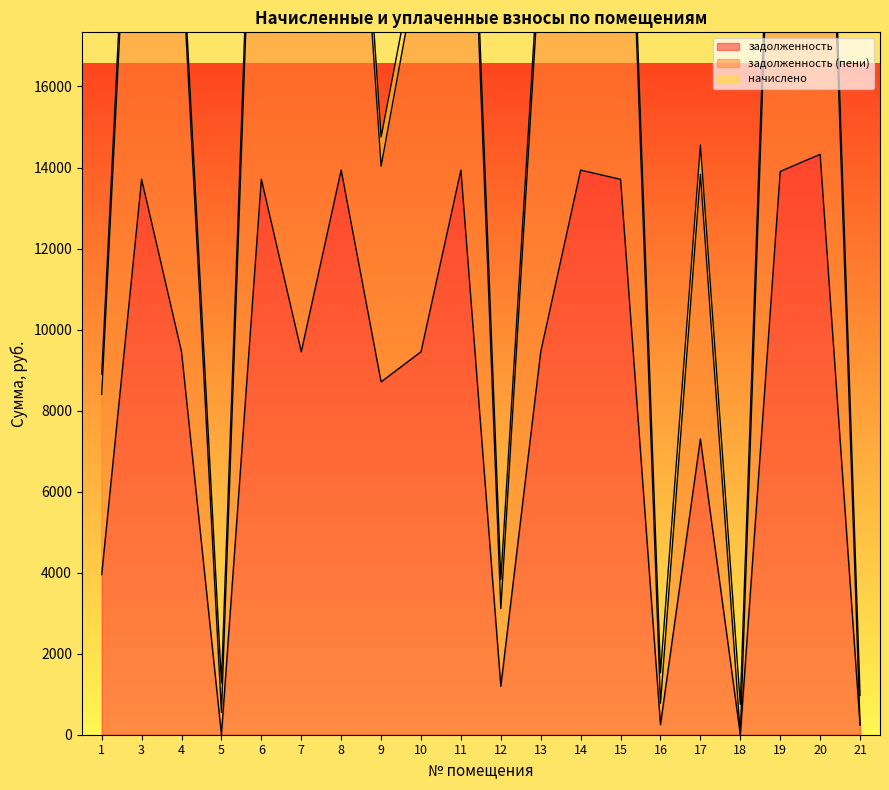

What is the value of the задолженность (пени) point at the 14th from the left?

28134.2